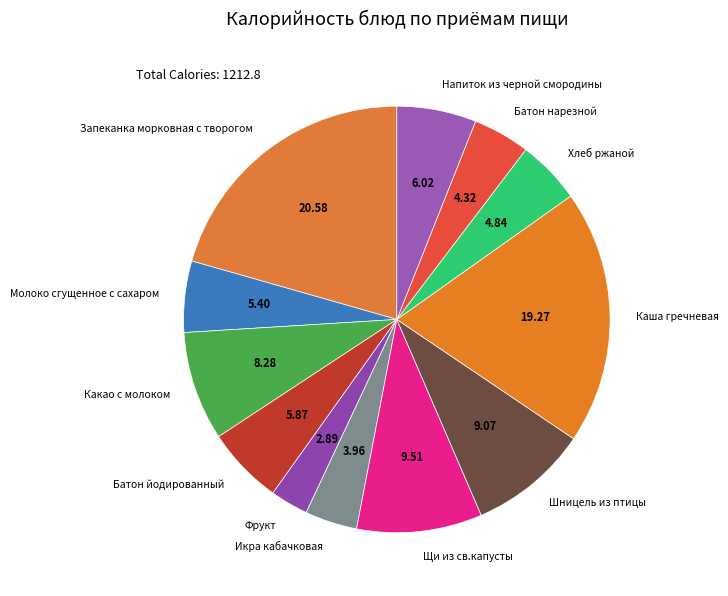

Which slice is the largest?

Запеканка морковная с творогом